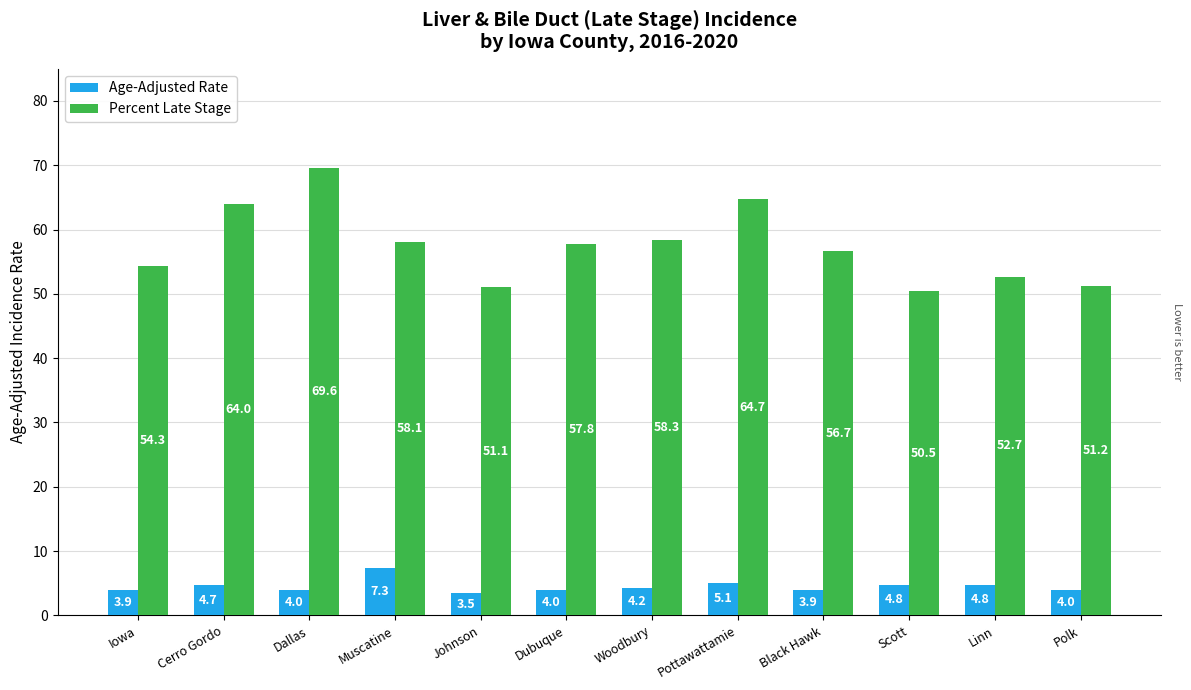

What is the sum of the Age-Adjusted Rate values at Dubuque and Black Hawk?

7.9